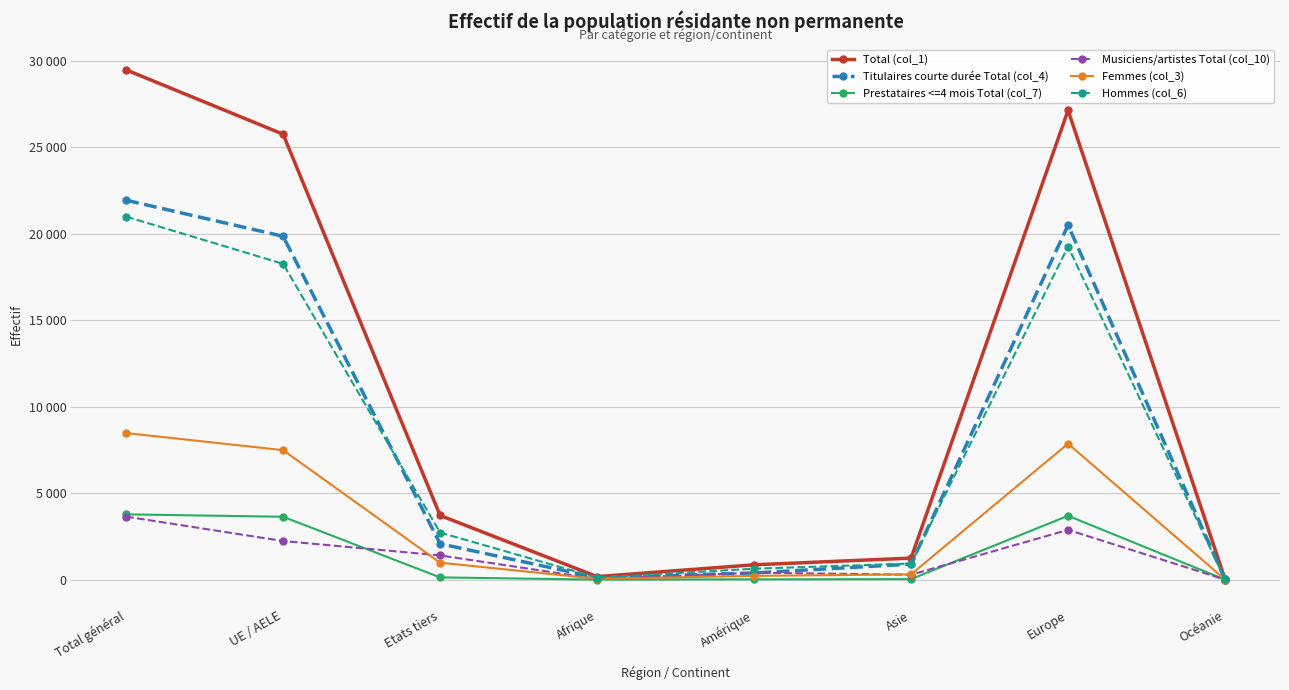

What is the label of the 2nd point from the right?

Europe